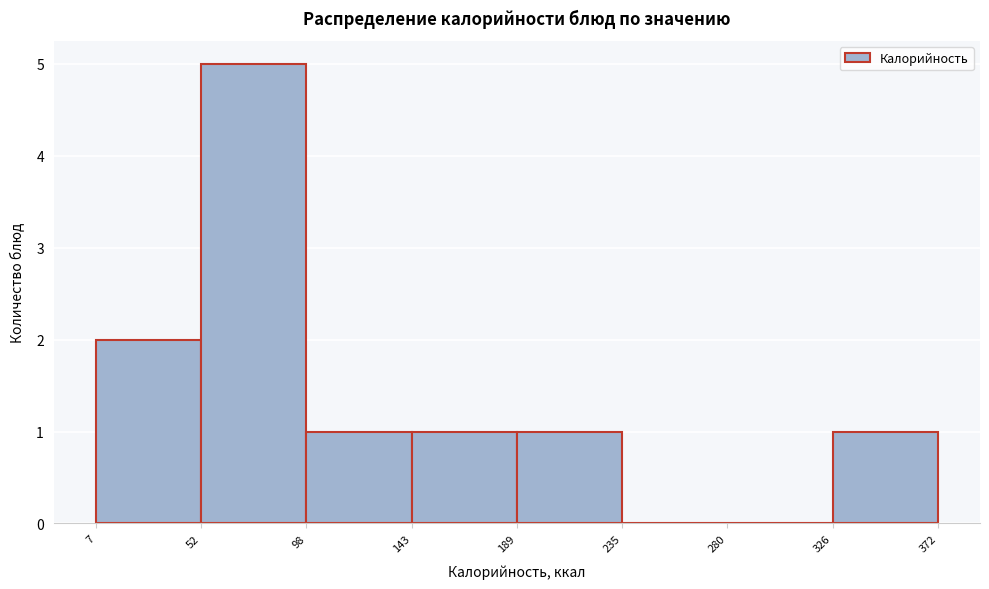

Which range on the x-axis has the tallest bar?

52 to 98